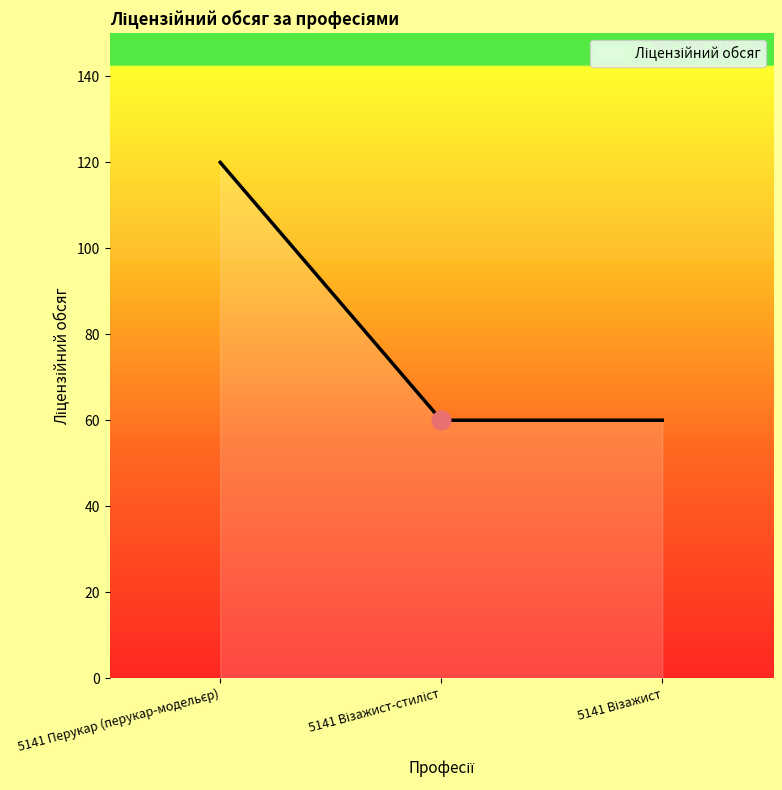

Between 5141 Візажист-стиліст and 5141 Перукар (перукар-модельєр), which is larger?

5141 Перукар (перукар-модельєр)